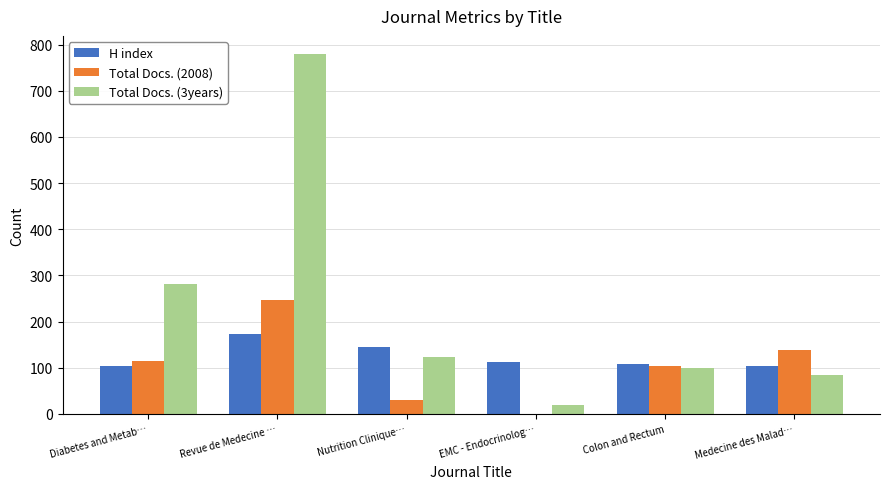

Count the number of categories in the chart.

6